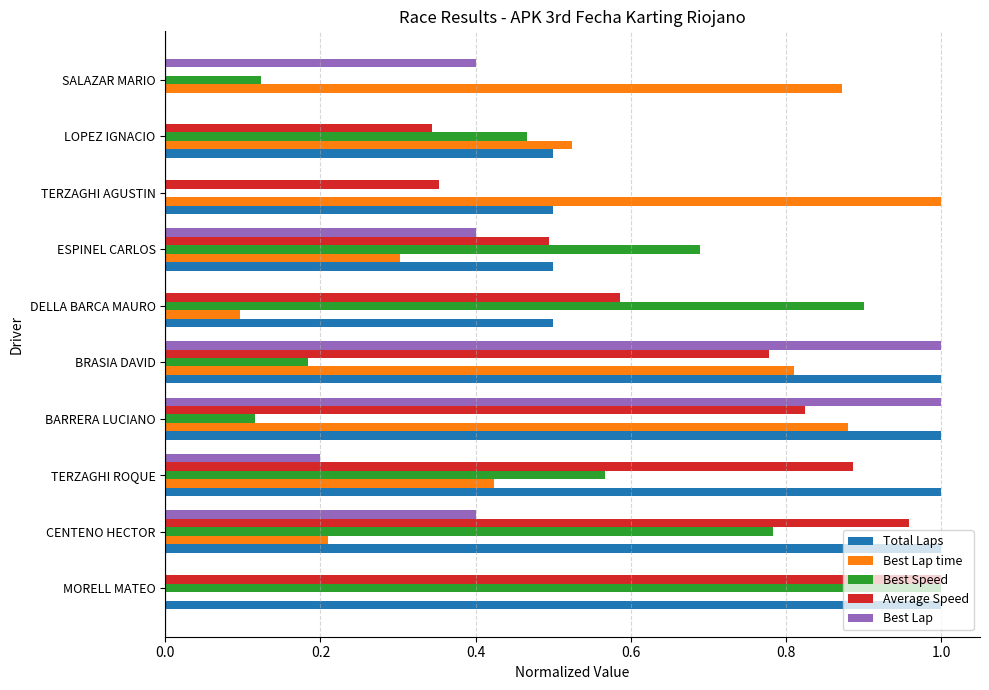

Between BRASIA DAVID and SALAZAR MARIO, which series saw the biggest shift?

Total Laps